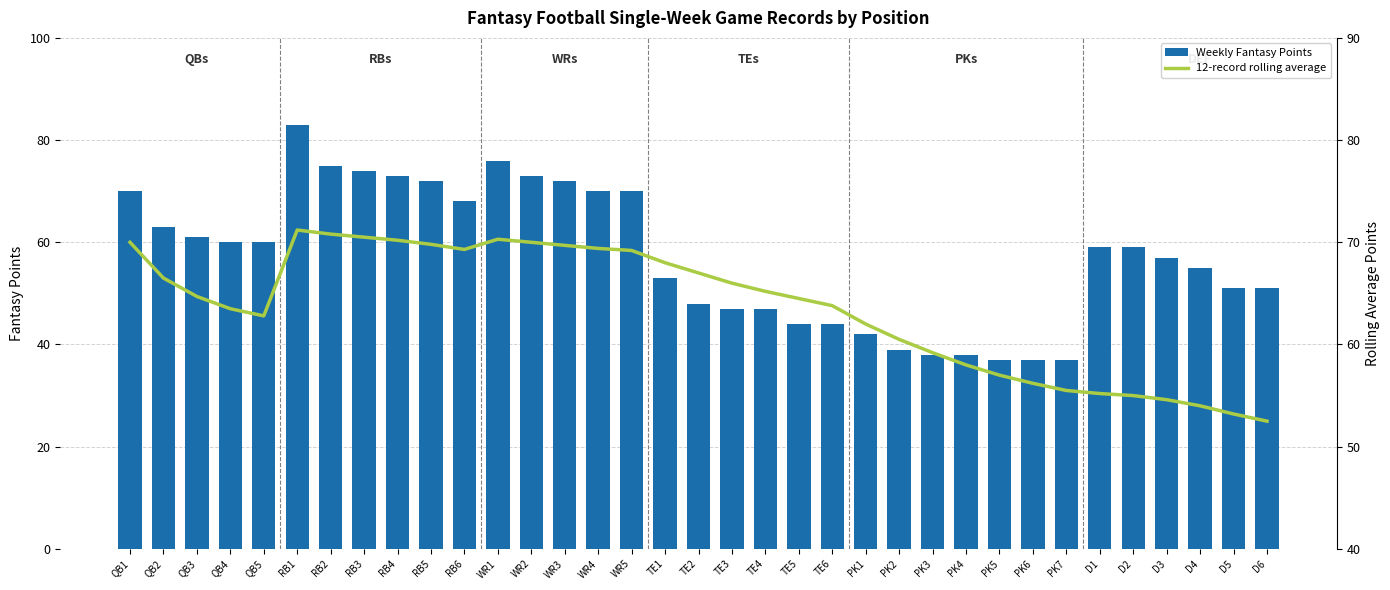

Rank the categories by 12-record rolling average value from lowest to highest.

D6, D5, D4, D3, D2, D1, PK7, PK6, PK5, PK4, PK3, PK2, PK1, QB5, QB4, TE6, TE5, QB3, TE4, TE3, QB2, TE2, TE1, WR5, RB6, WR4, WR3, RB5, QB1, WR2, RB4, WR1, RB3, RB2, RB1